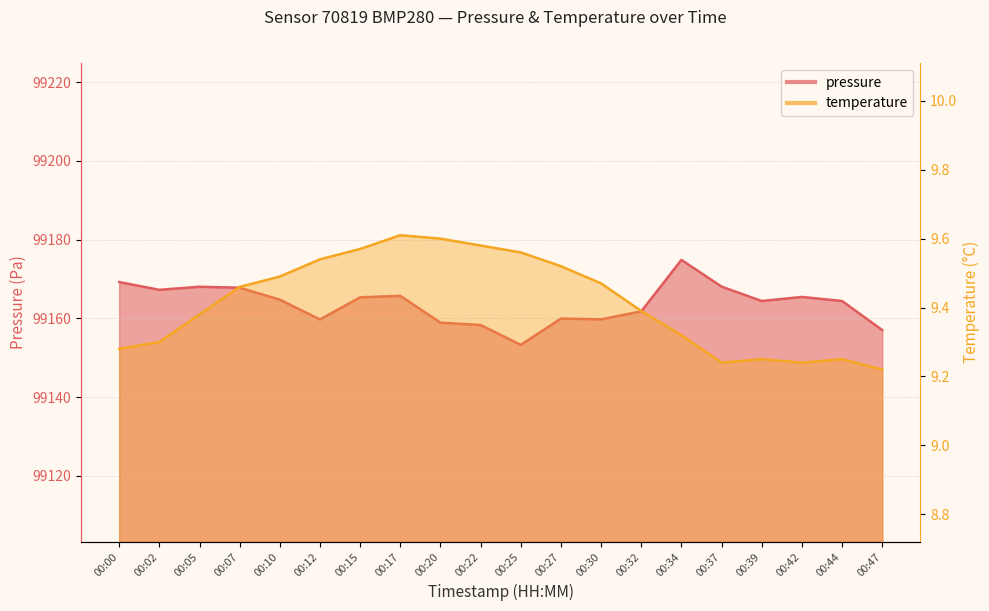

What is the value of the temperature point at the 14th from the left?

9.4